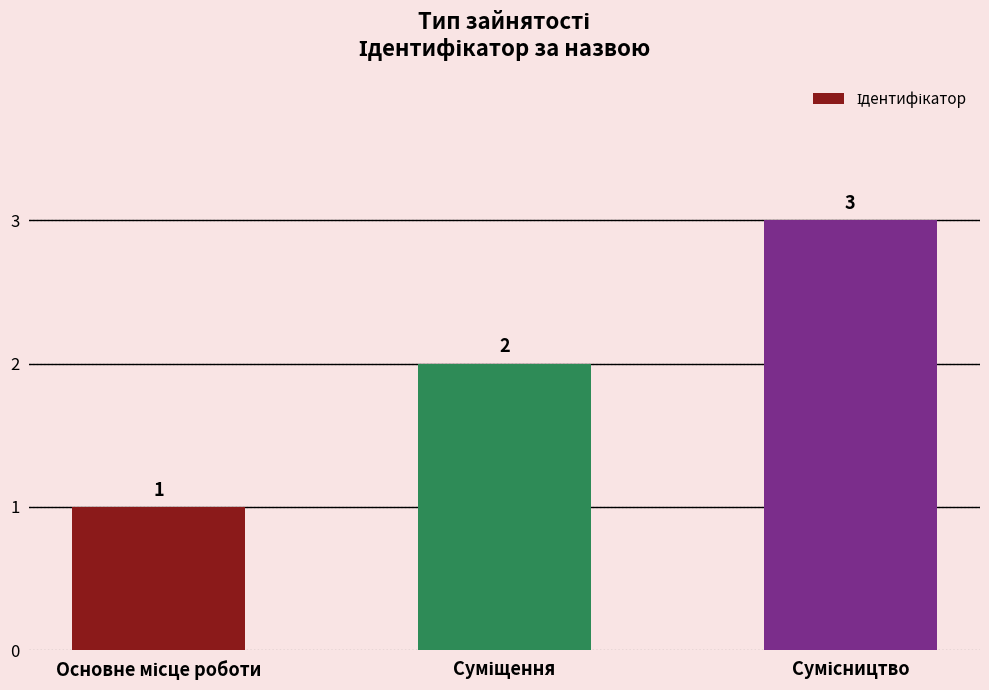

What is the sum of all values?

6